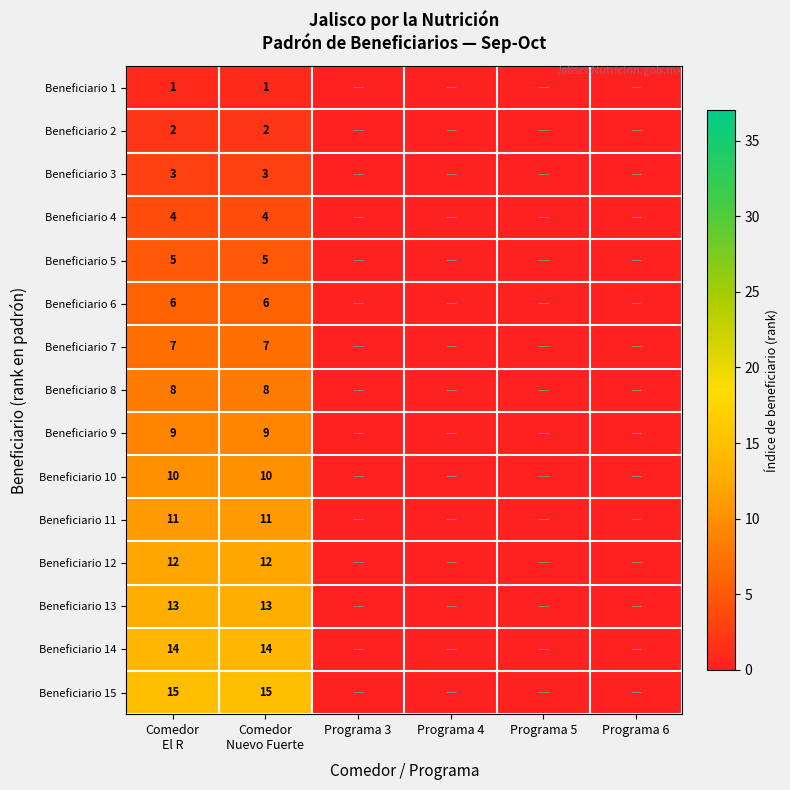

How many data points in Beneficiario 9 are above 0?

2